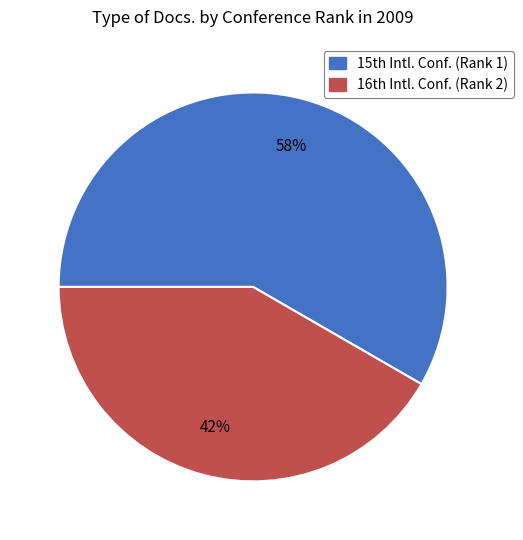

To the nearest percent, what is the average slice percentage?

50%